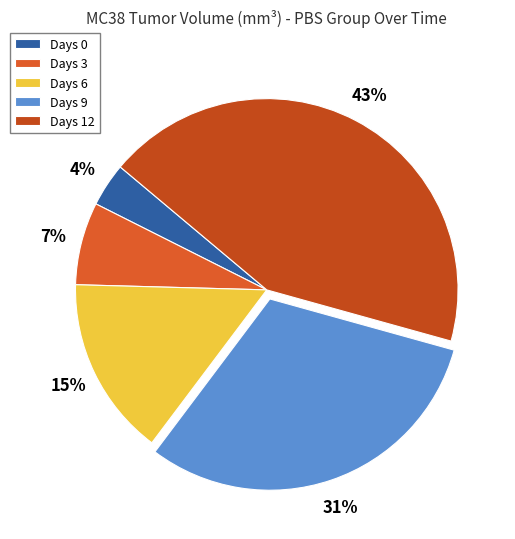

True or false: Days 6 accounts for 15% of the total.

True